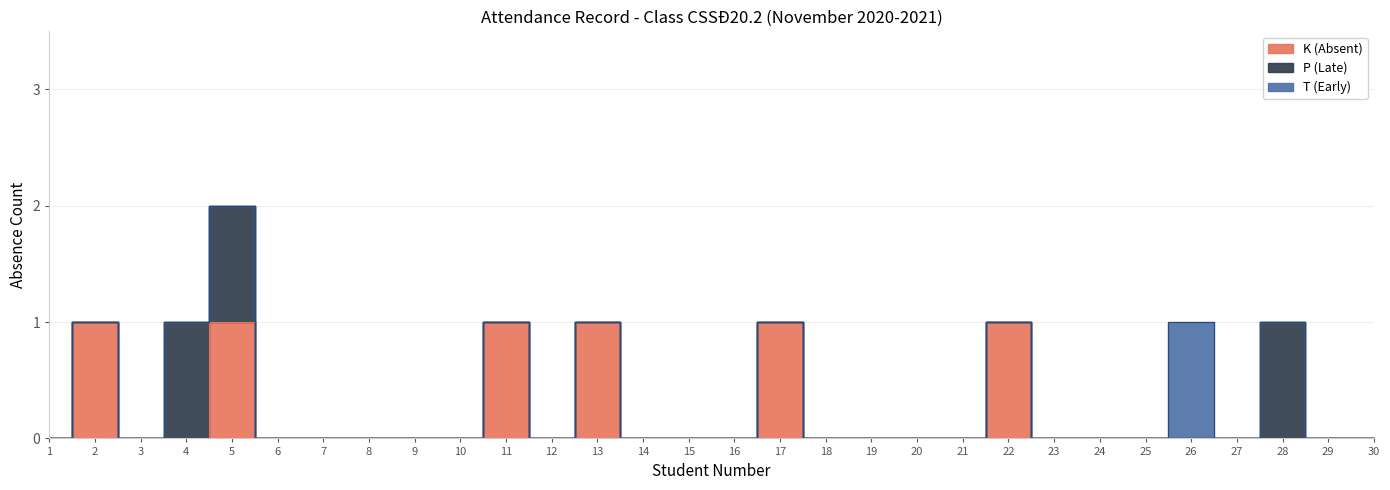

At which label is T (Early) closest to 0?

1